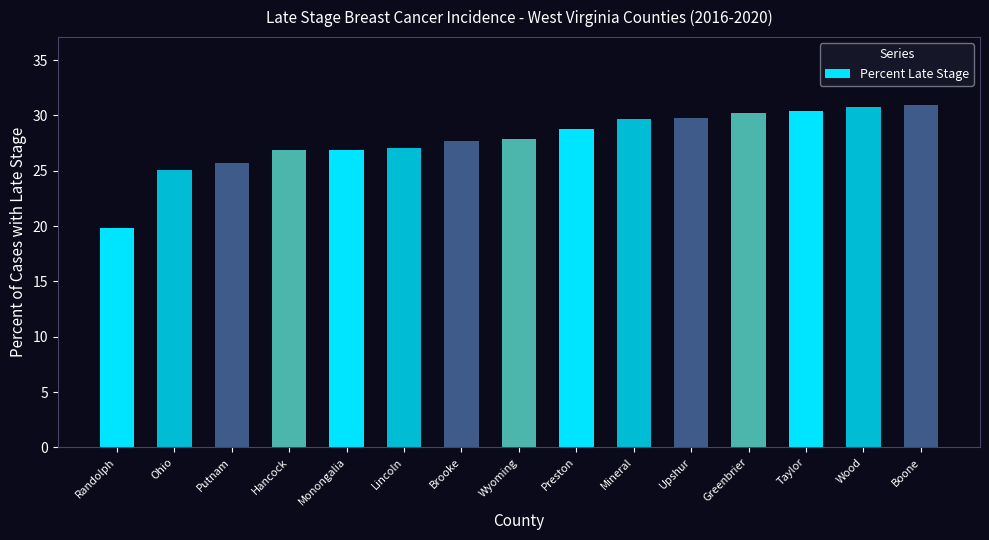

What value does the data have at Greenbrier?

30.2